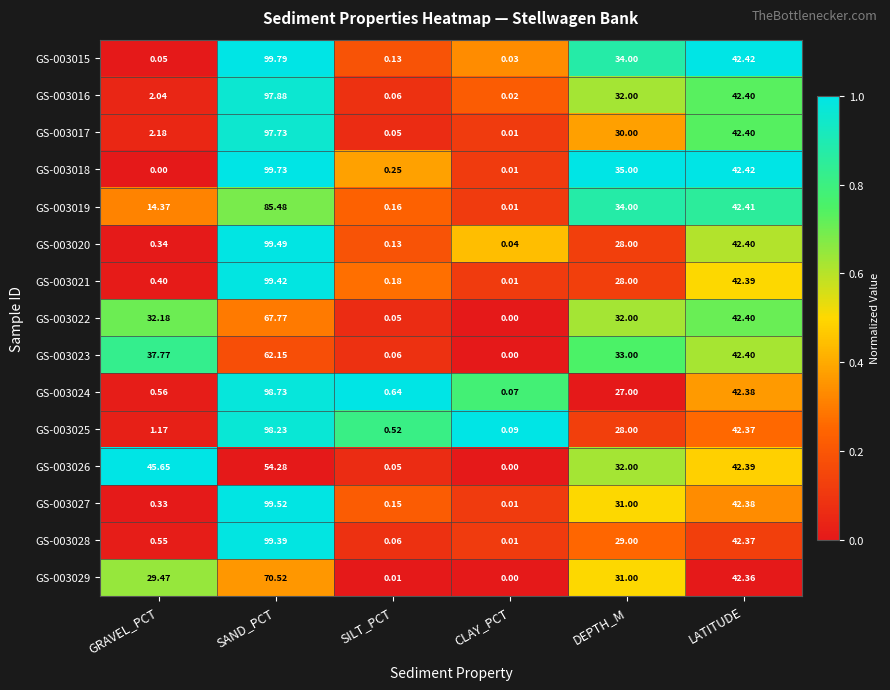

At which category is the sum across all series the highest?

SAND_PCT